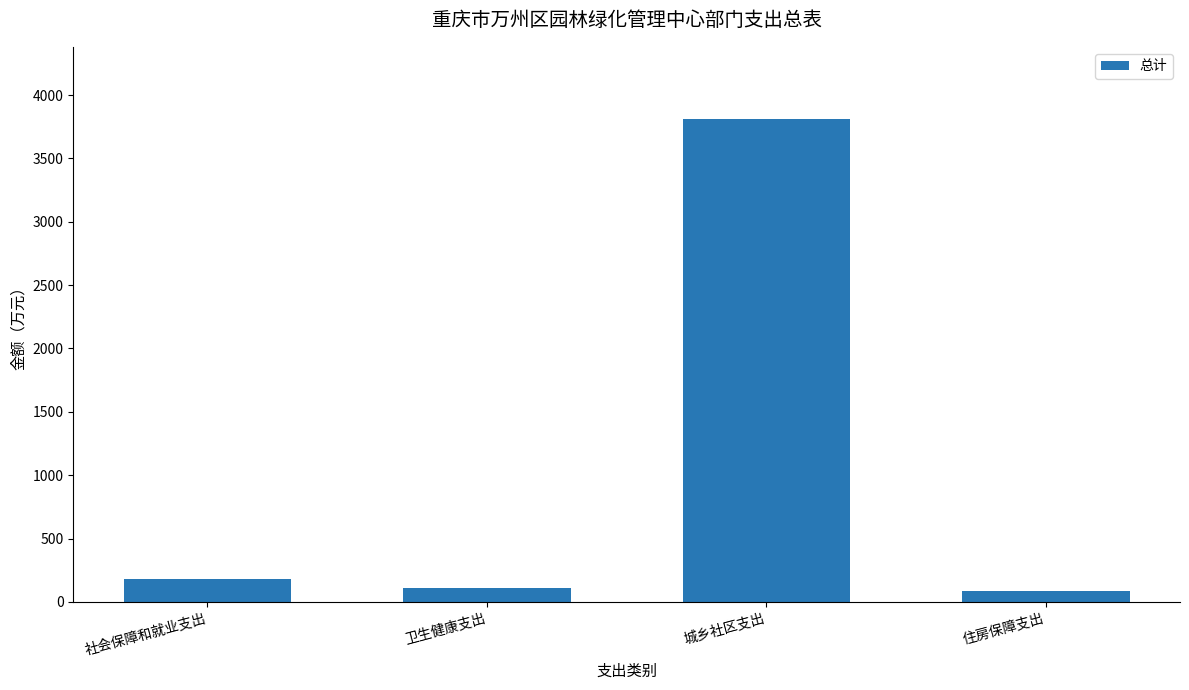

Count the number of categories in the chart.

4